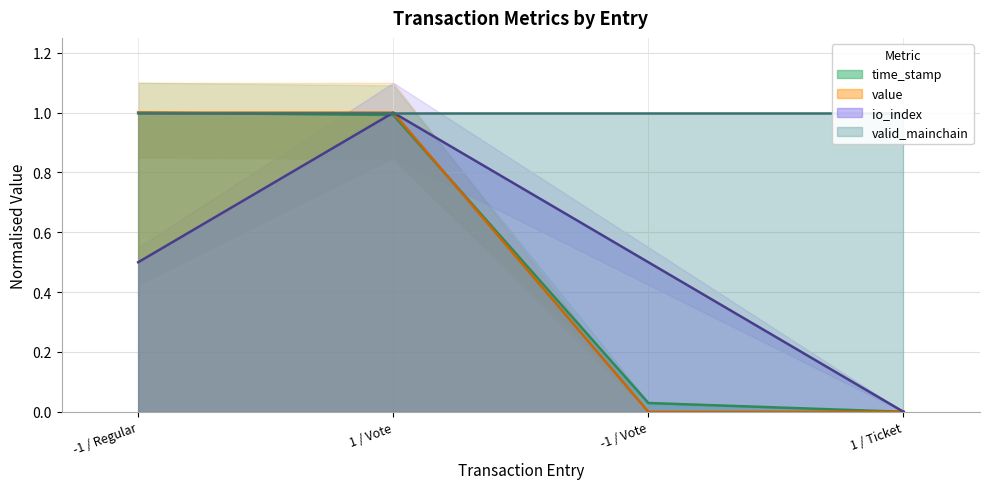

What is the sum of all time_stamp values?

2.0